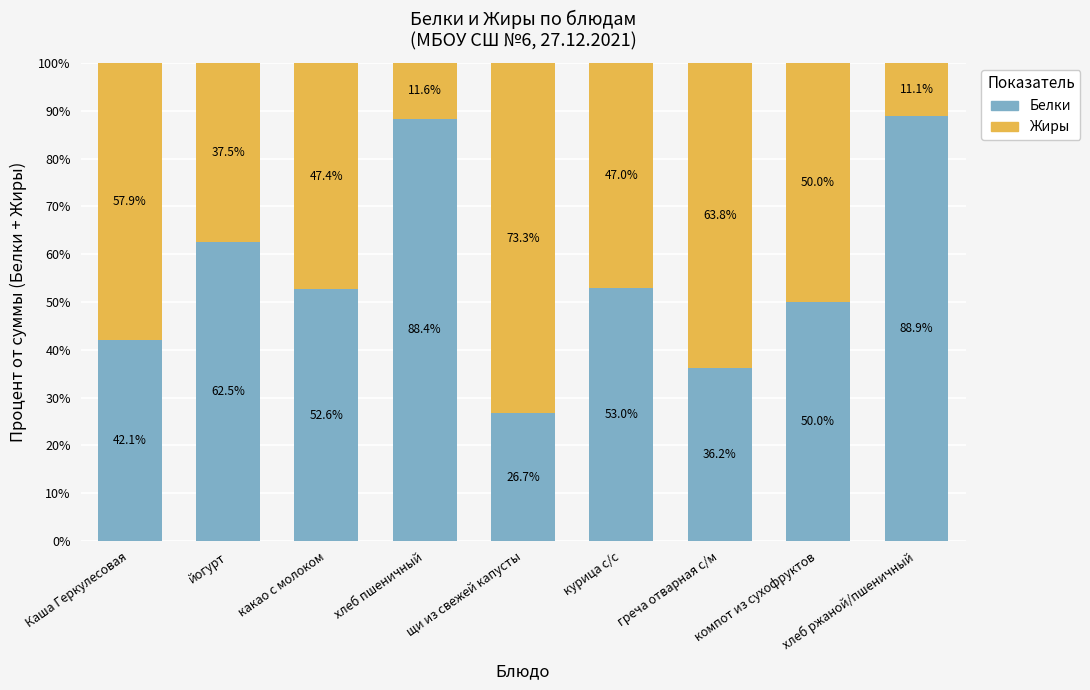

What is the minimum value for Белки?

26.7